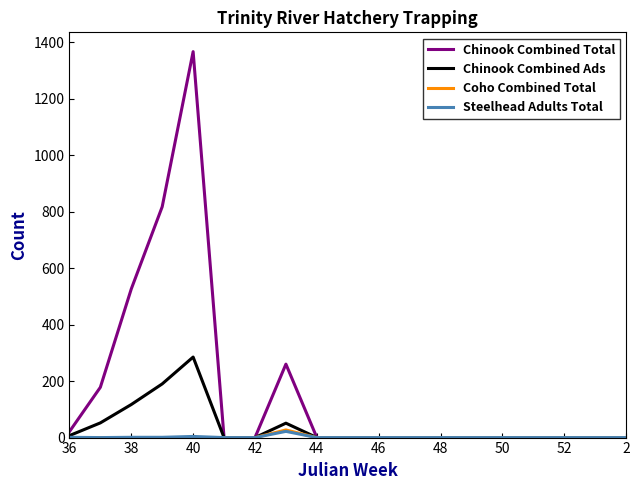

Which series has the largest total across all categories?

Chinook Combined Total